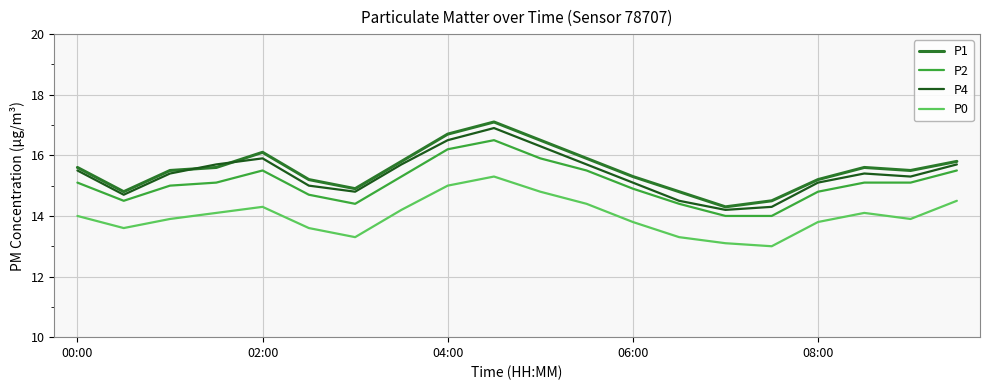

Does the chart have visible grid lines?

Yes